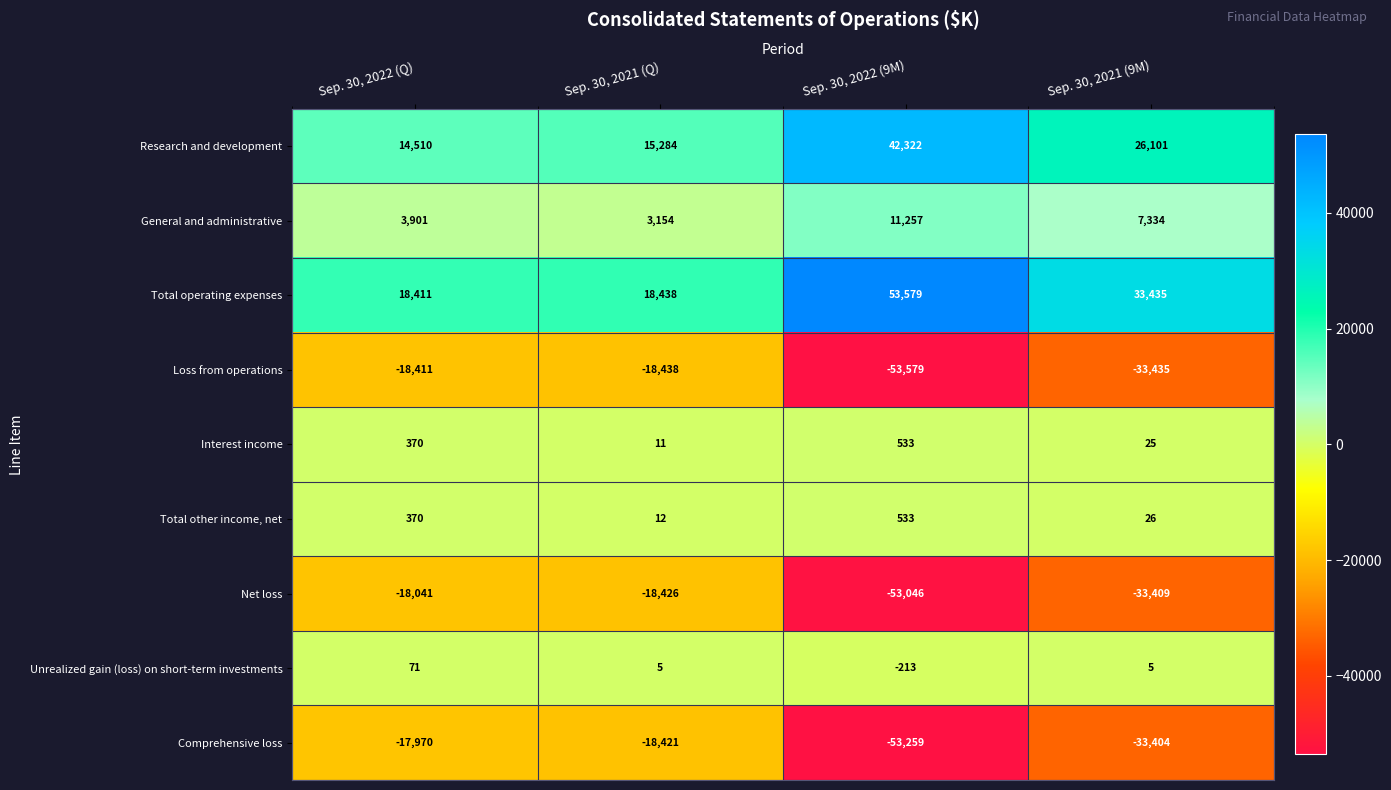

What is the difference between the maximum and minimum values in the Unrealized gain (loss) on short-term investments series?

284